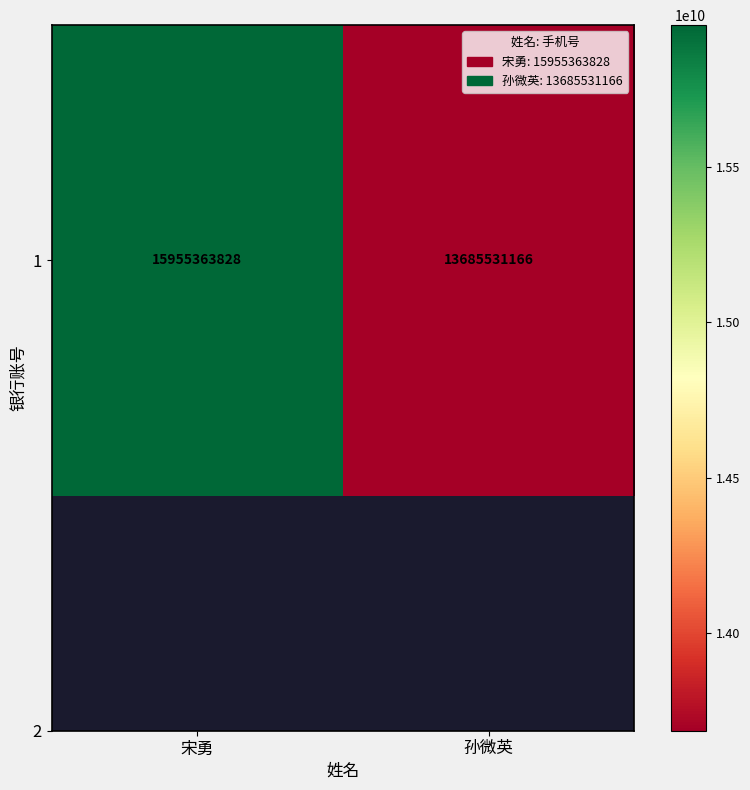

True or false: the data shows 13685531166 at 孙微英.

True